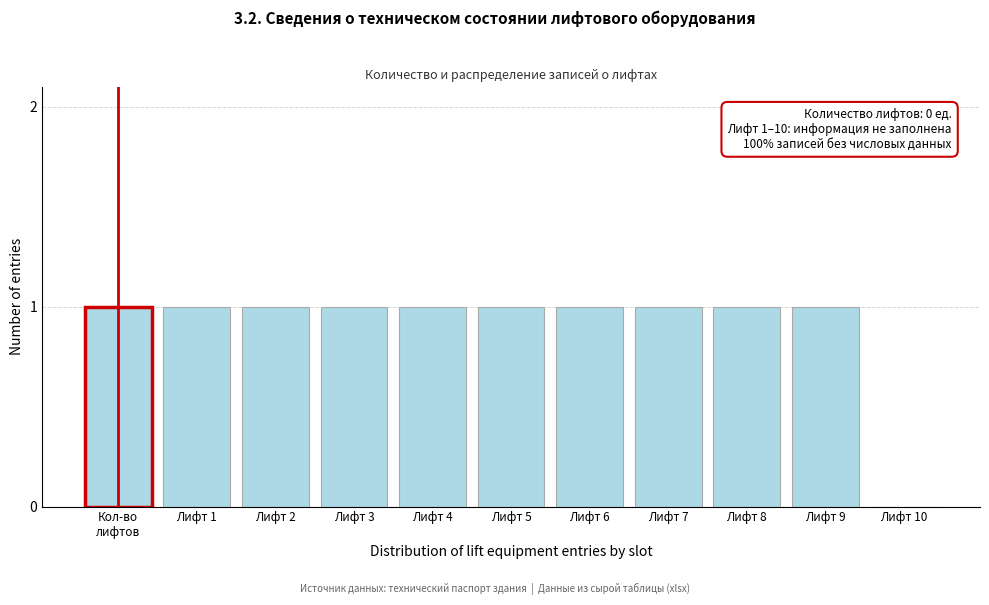

Is it true that the value at Лифт 7 is 0?

False